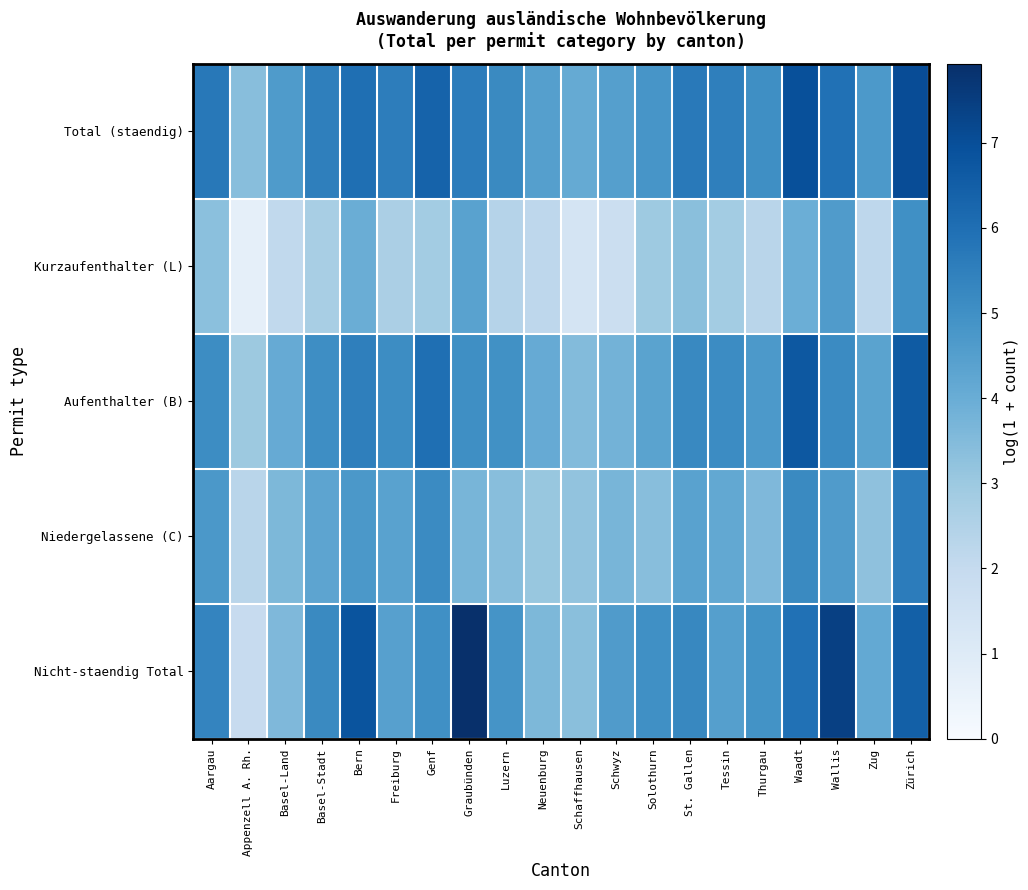

What is the difference between the highest and lowest values at Wallis?

2.8